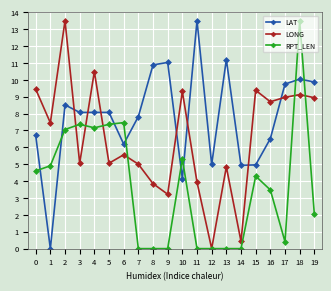

True or false: RPT_LEN has more than 2 points higher than both neighbors.

True